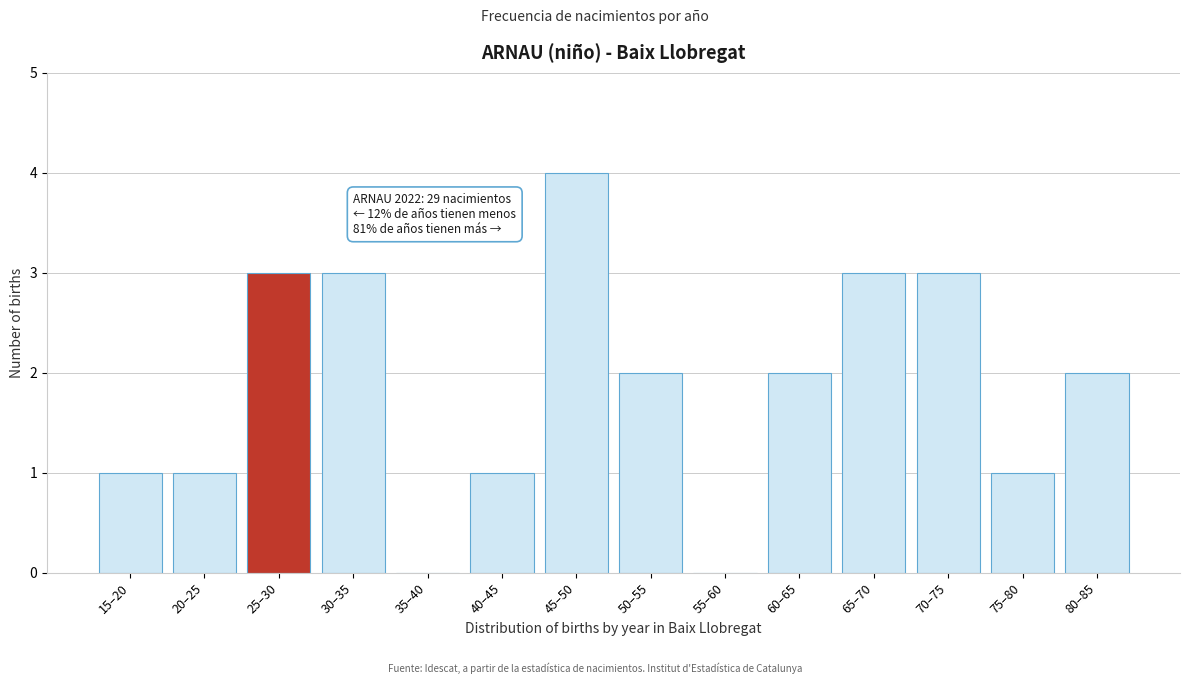

Reading left to right, extract all data points from this chart.

15–20=1	20–25=1	25–30=3	30–35=3	35–40=0	40–45=1	45–50=4	50–55=2	55–60=0	60–65=2	65–70=3	70–75=3	75–80=1	80–85=2